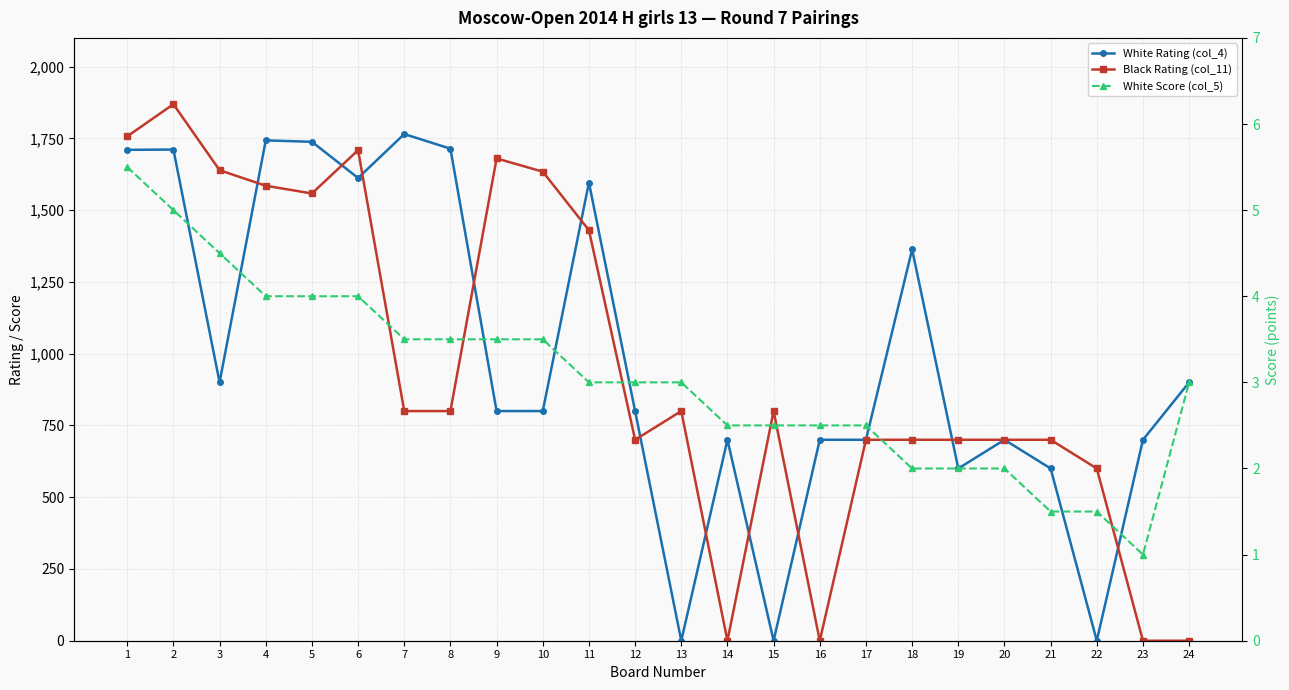

How many intersections are there between White Score (col_5) and Black Rating (col_11)?

5